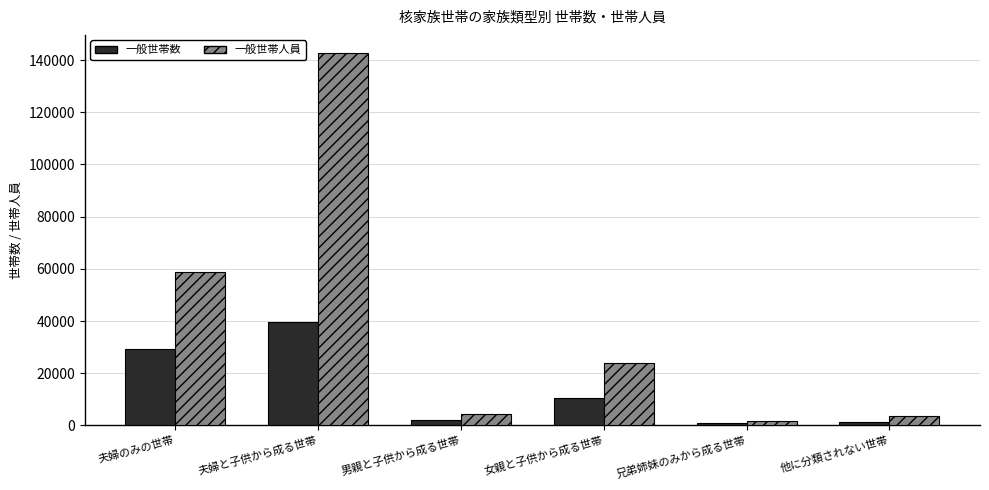

What is the minimum value shown in the chart?

867